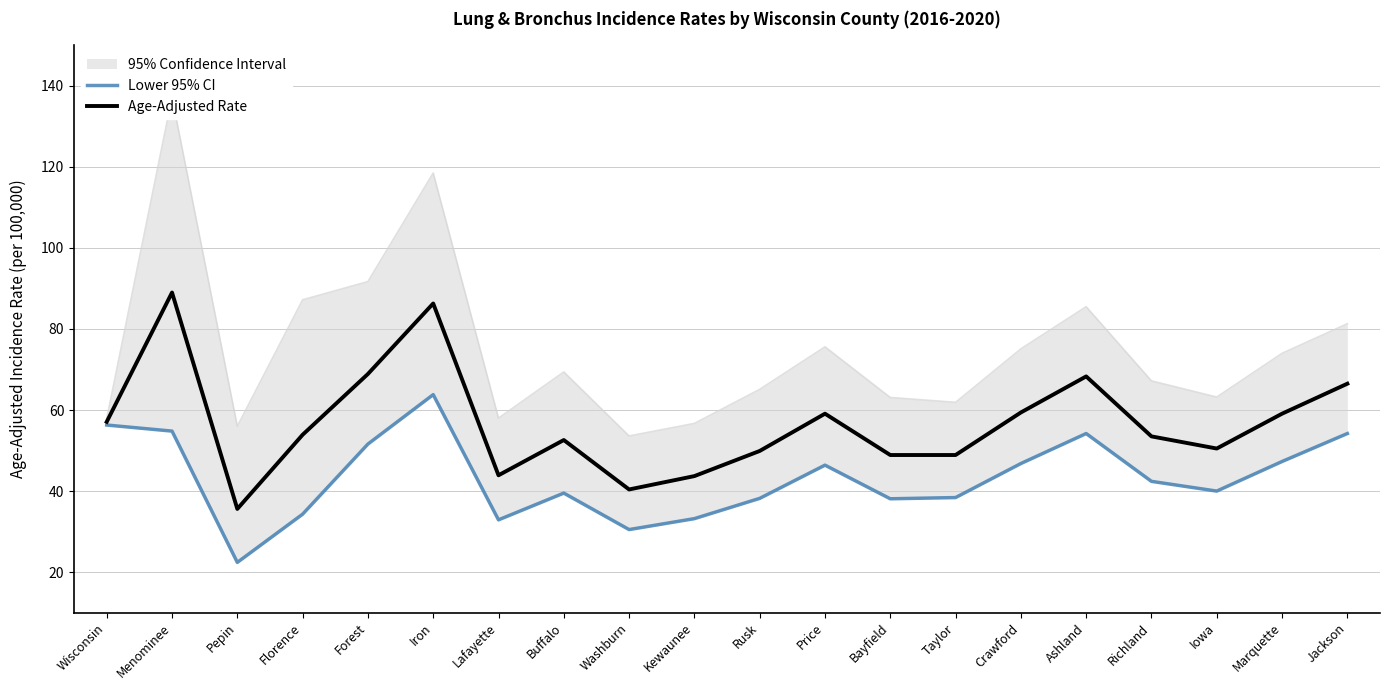

At how many categories does at least one series exceed 32?

20